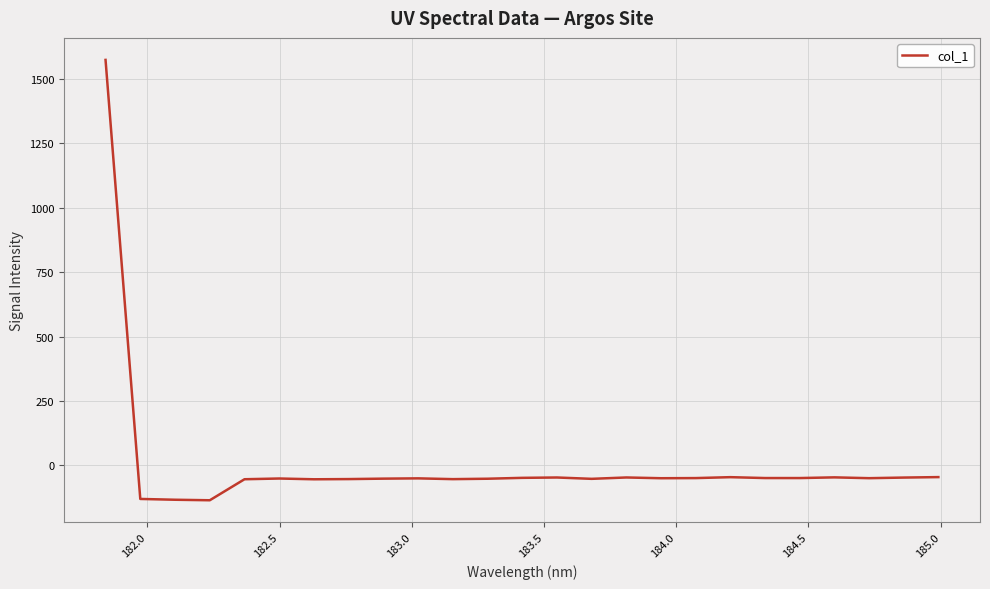

What is the maximum value shown in the chart?

1573.0